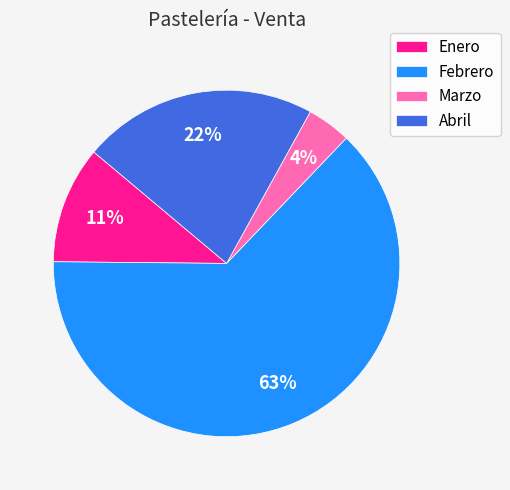

Is there a majority slice in this chart?

Yes